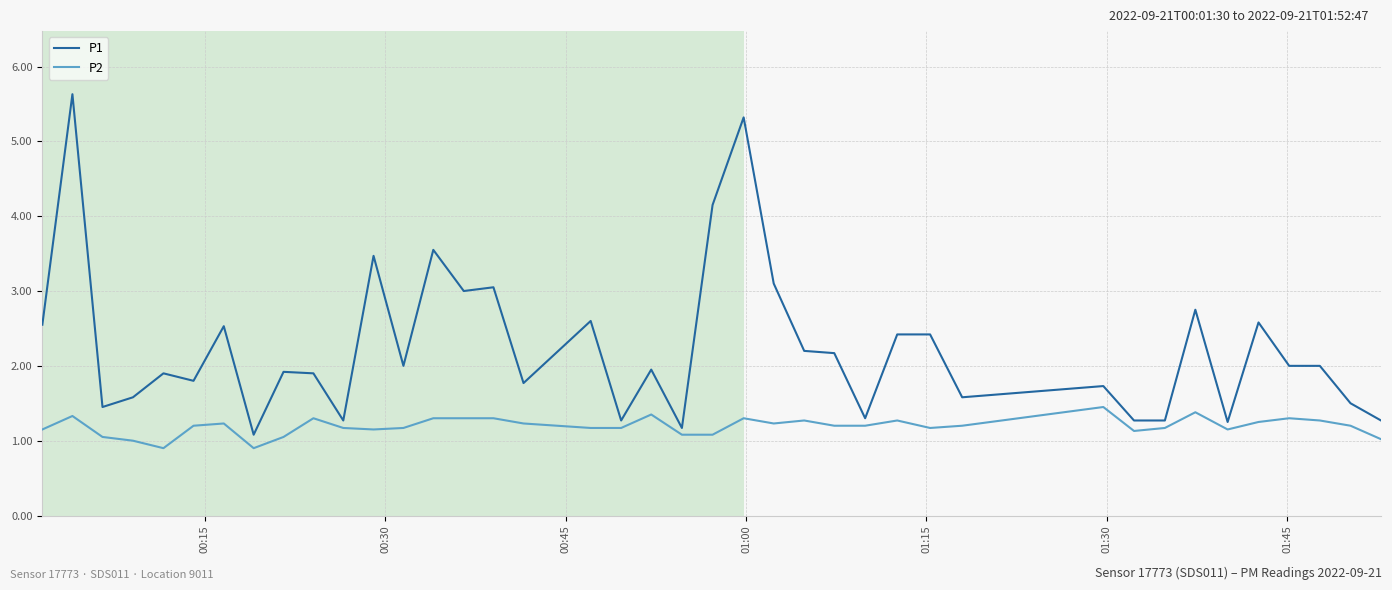

Which series has the largest total across all categories?

P1